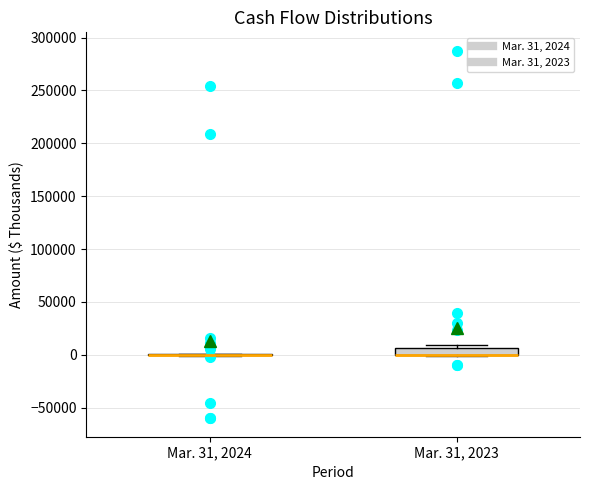

Where is the upper edge of the box for Mar. 31, 2023 on the y-axis? The values are not printed on the chart, so give them approximately, as read against the axis.

5000